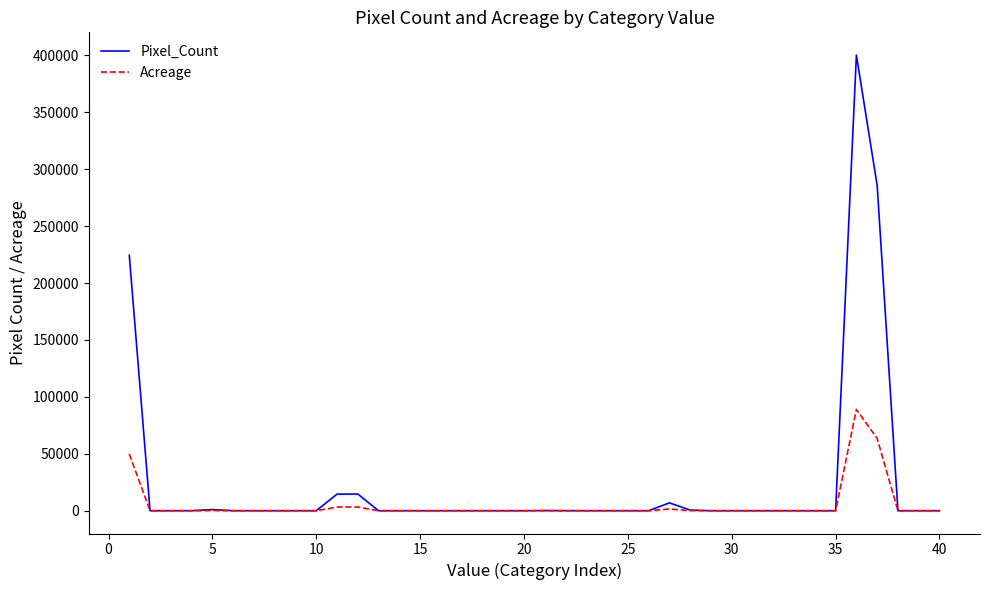

At how many categories does at least one series exceed 262796?

2